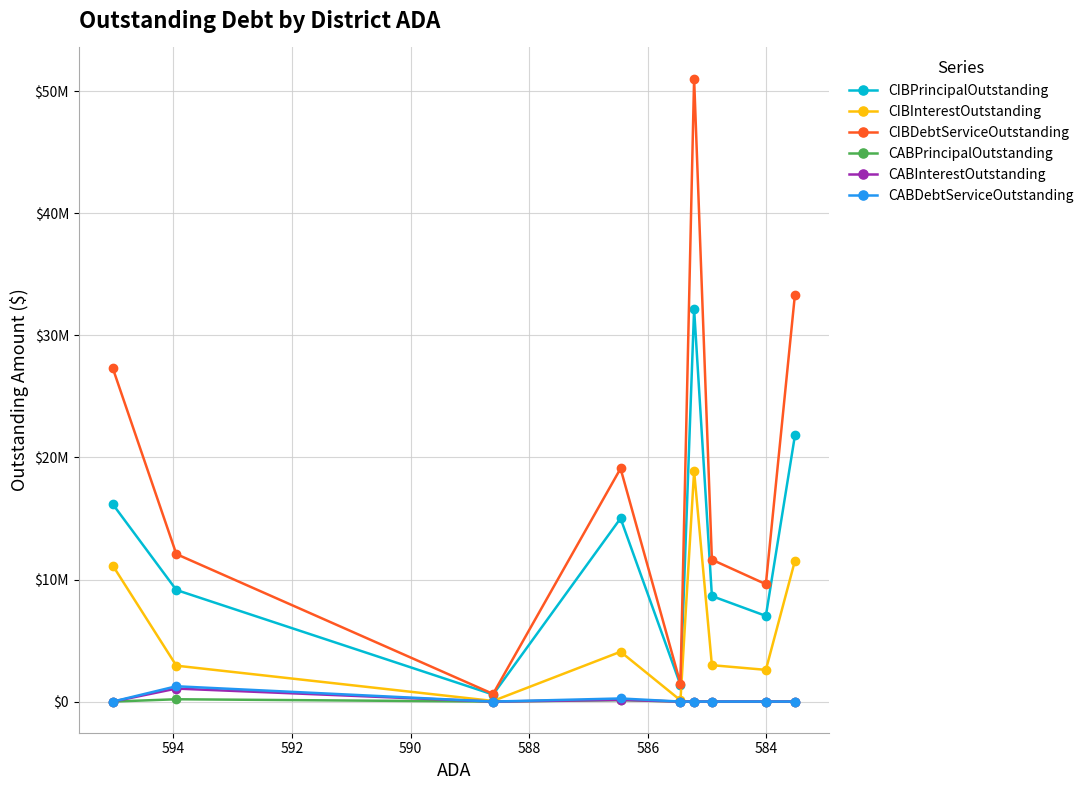

What are all the series names shown in the legend?

CIBPrincipalOutstanding, CIBInterestOutstanding, CIBDebtServiceOutstanding, CABPrincipalOutstanding, CABInterestOutstanding, CABDebtServiceOutstanding